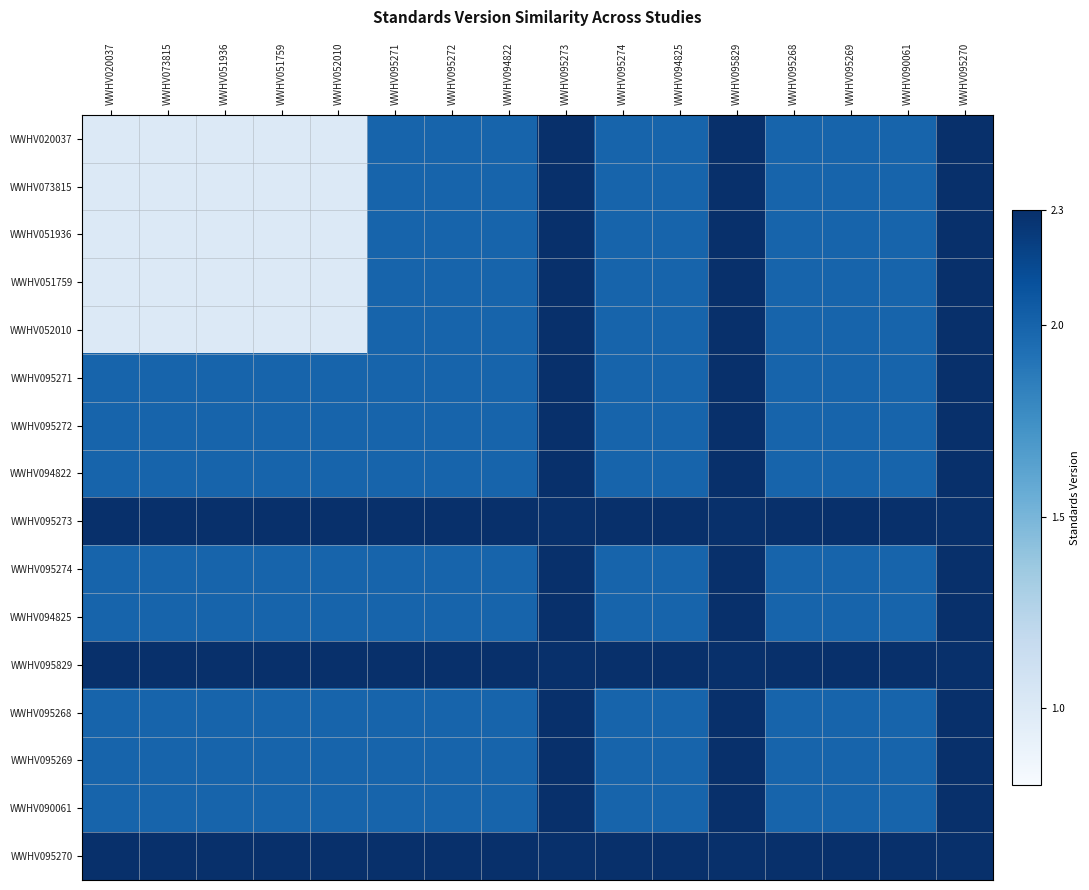

How many categories are shown in the chart?

16